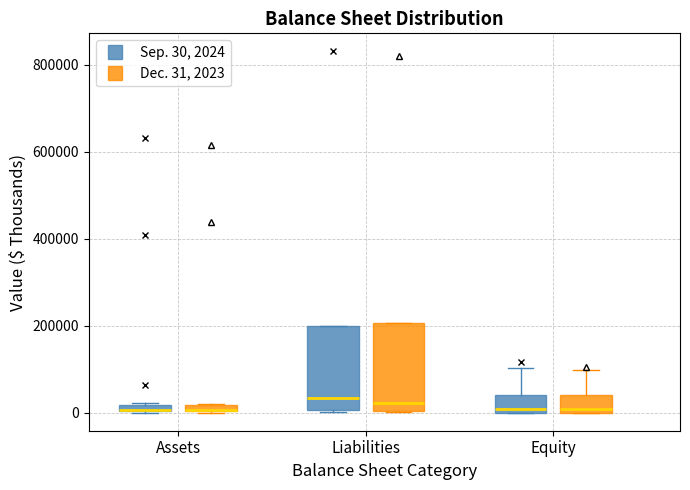

Where is the lower edge of the box for Equity (Sep. 30, 2024) on the y-axis? The values are not printed on the chart, so give them approximately, as read against the axis.

0